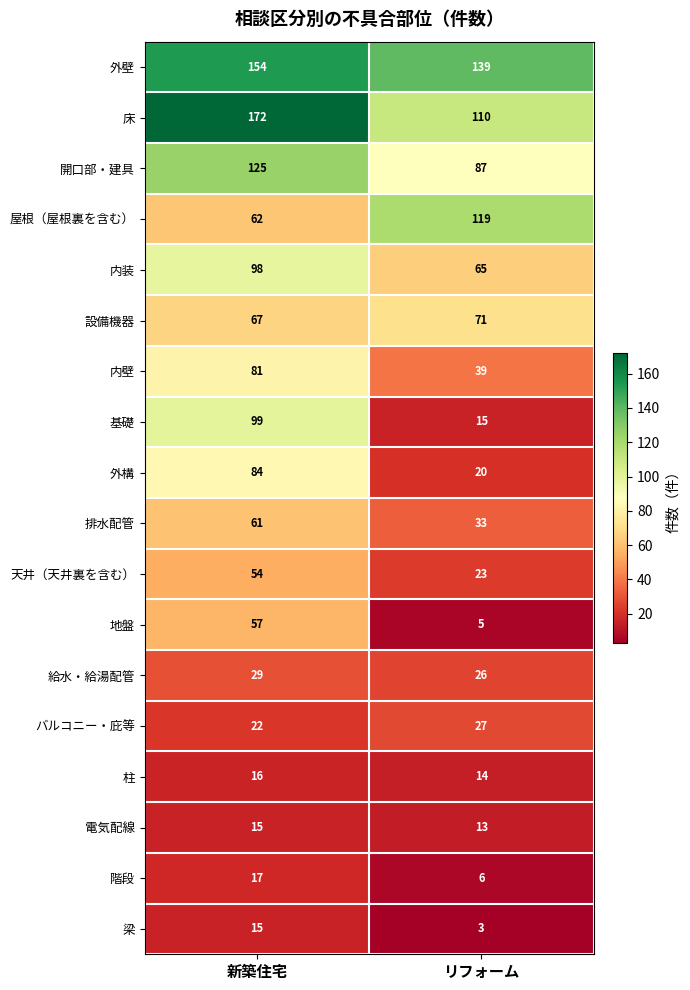

What is the total value across all series at リフォーム?

815